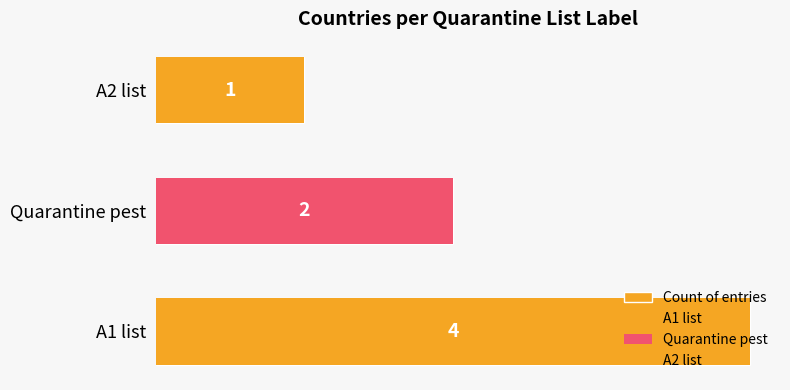

What is the difference between the maximum and second lowest values?

2